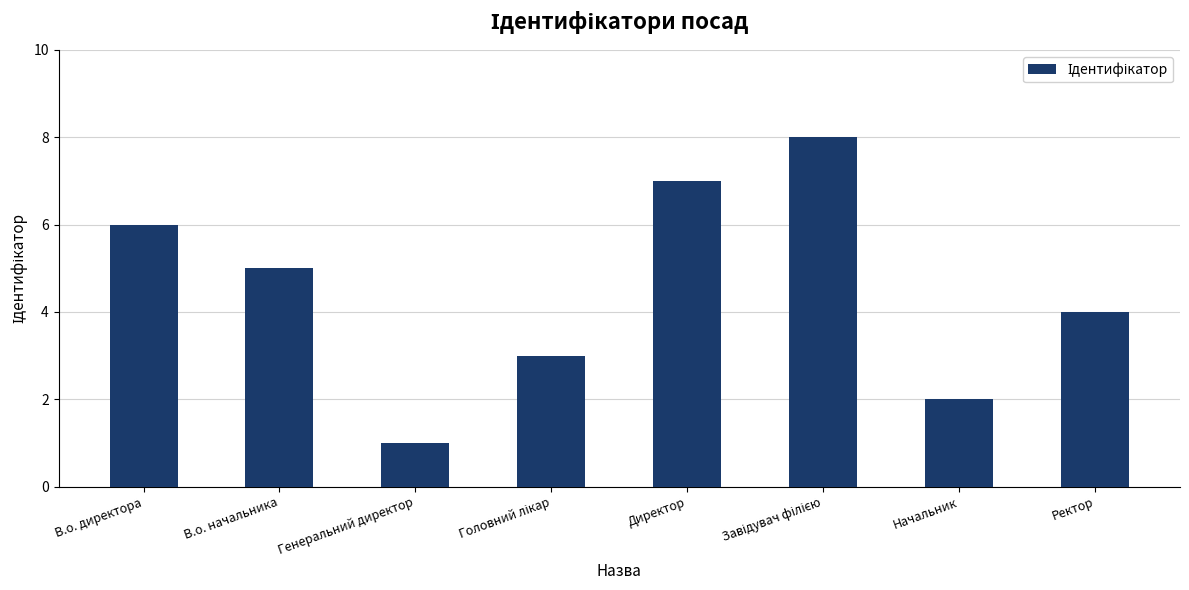

How many data points are less than 5?

4